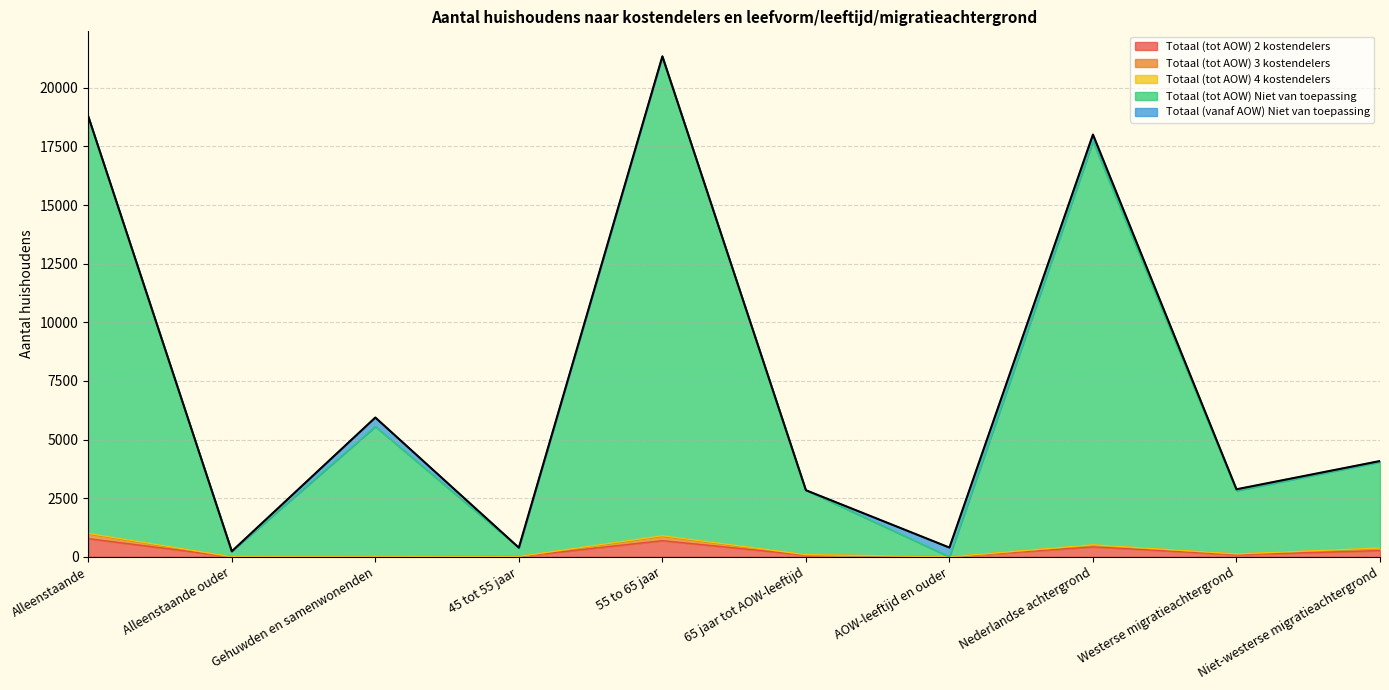

At which category is the sum across all series the highest?

55 to 65 jaar